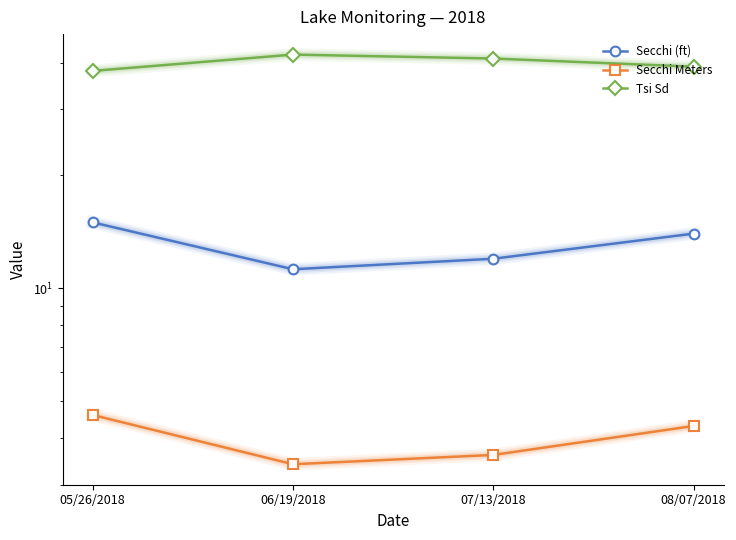

What are all the series names shown in the legend?

Secchi (ft), Secchi Meters, Tsi Sd